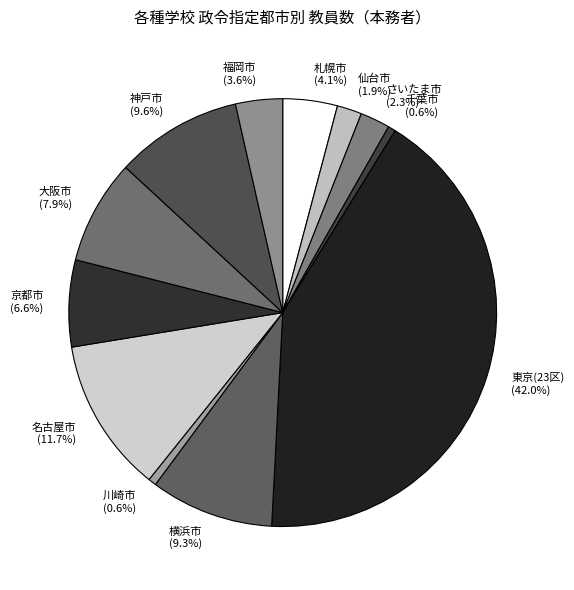

Is the sum of 福岡市 and 東京(23区) greater than half?

No